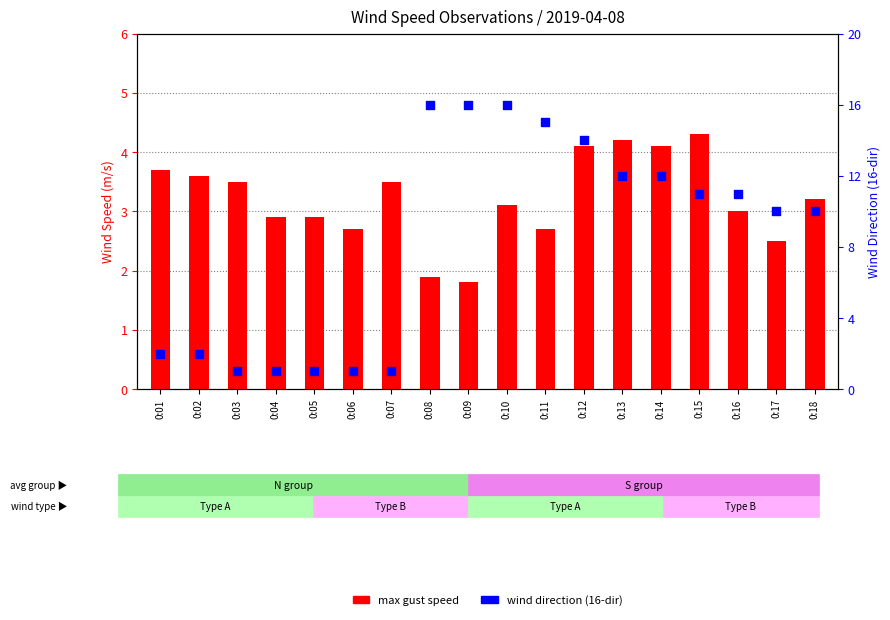

Which series contains the lowest Y value?

wind direction (16-dir)